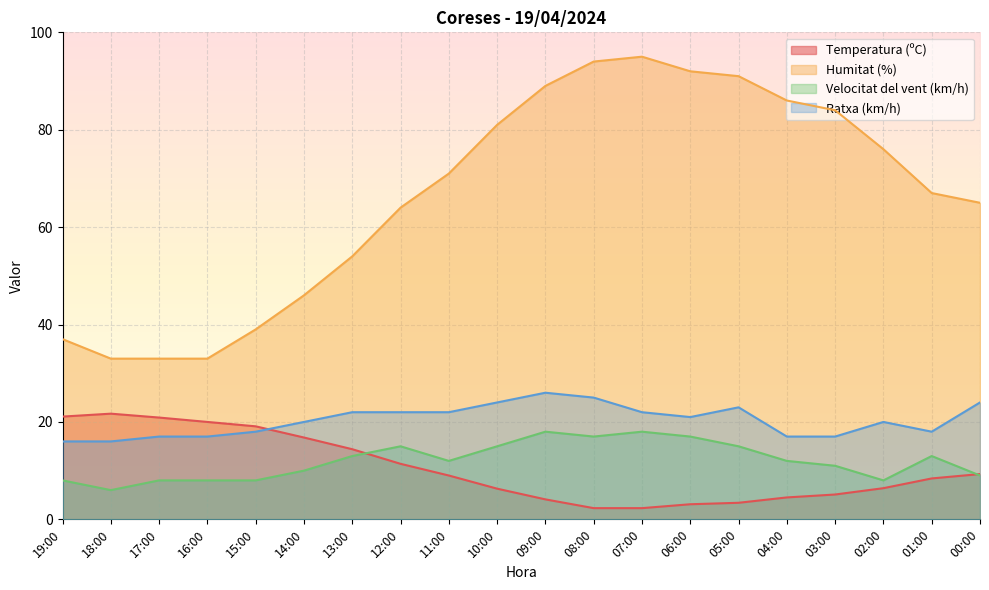

Which series has the largest total across all categories?

Humitat (%)